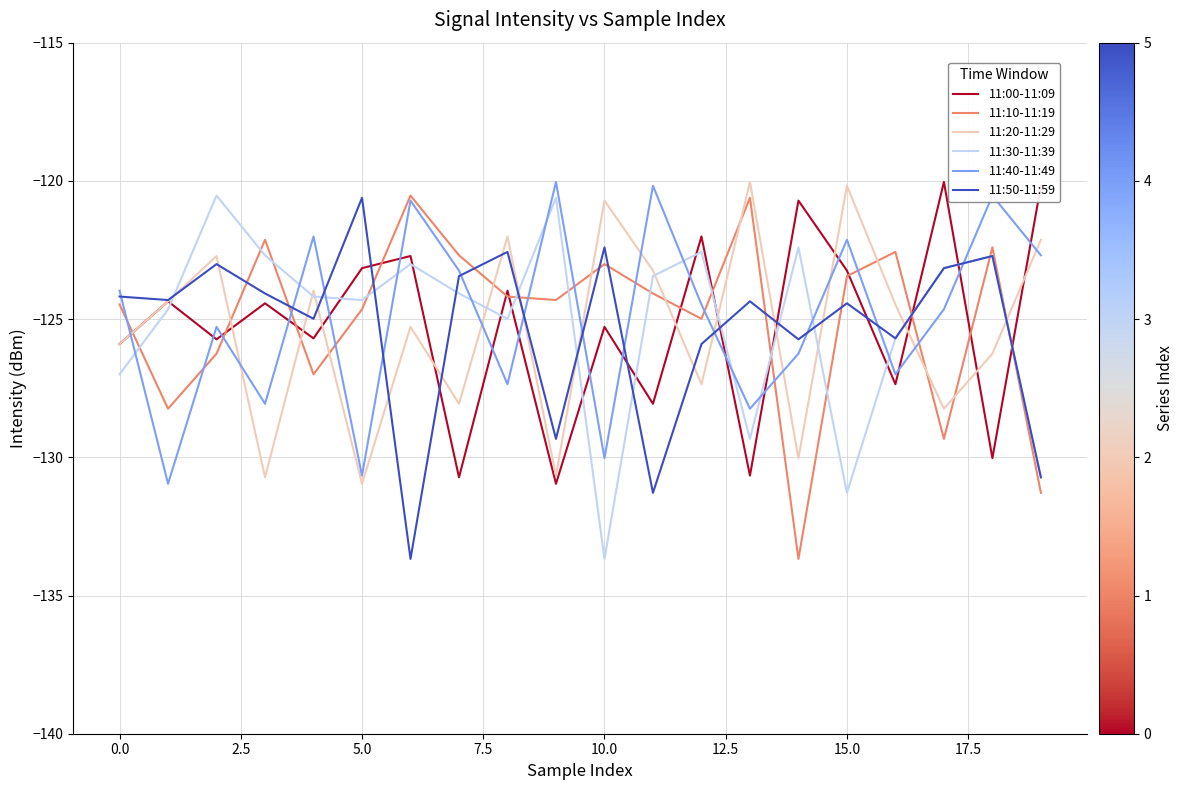

What is the lowest value of the 11:50-11:59 series?

-133.7